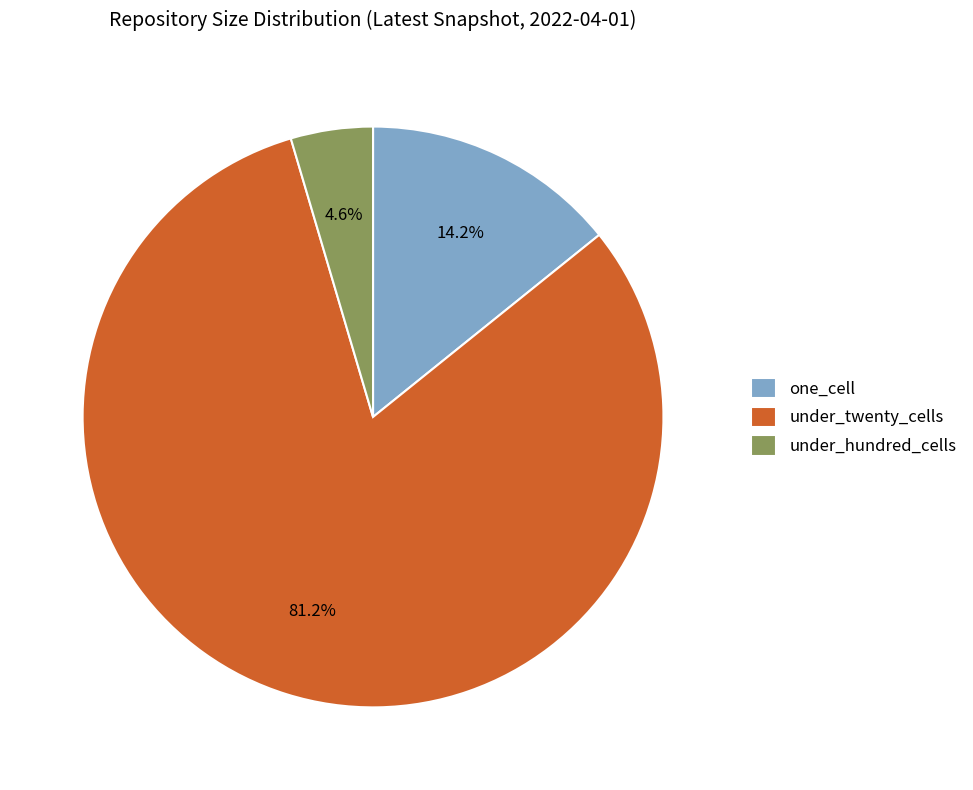

Which category has the smallest portion of the pie?

under_hundred_cells